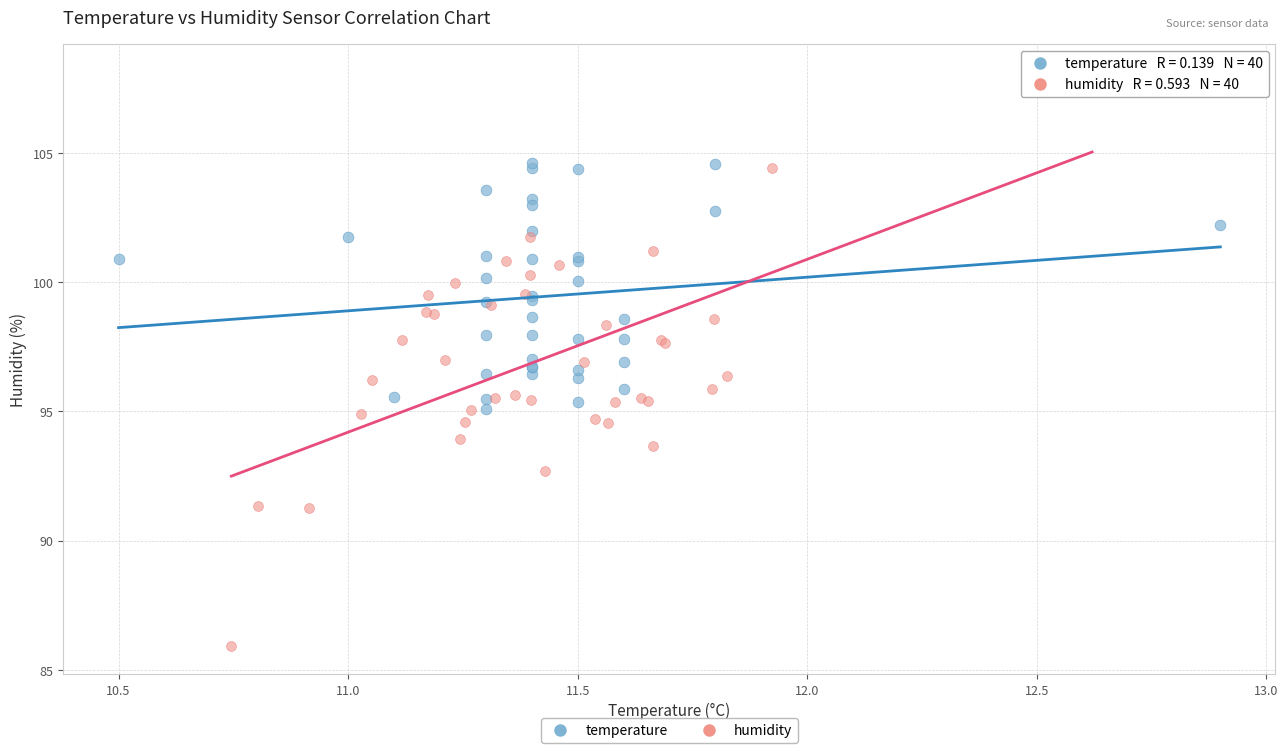

What are all the series names shown in the legend?

temperature, humidity